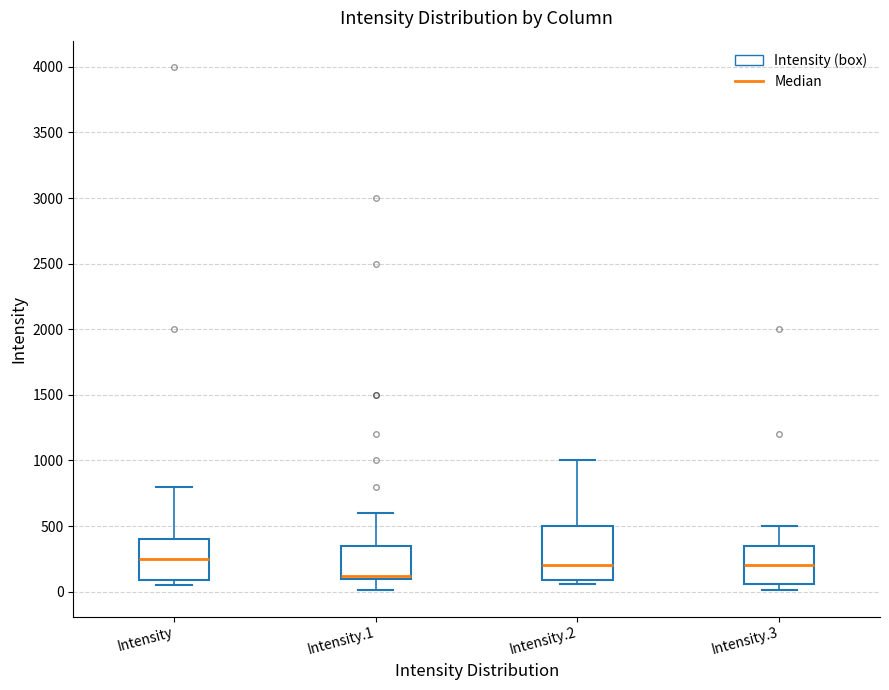

Reading left to right, read every box against the y-axis: the position of its median line, the range the box covers, and the ends of its whiskers. The values are not printed on the chart, so give them approximately, as read against the axis.

Intensity: median 250, box 100 to 400, whiskers 50 to 800
Intensity.1: median 100 (just above the box's lower edge), box 100 to 350, whiskers 0 to 600
Intensity.2: median 200, box 100 to 500, whiskers 50 to 1000
Intensity.3: median 200, box 50 to 350, whiskers 0 to 500